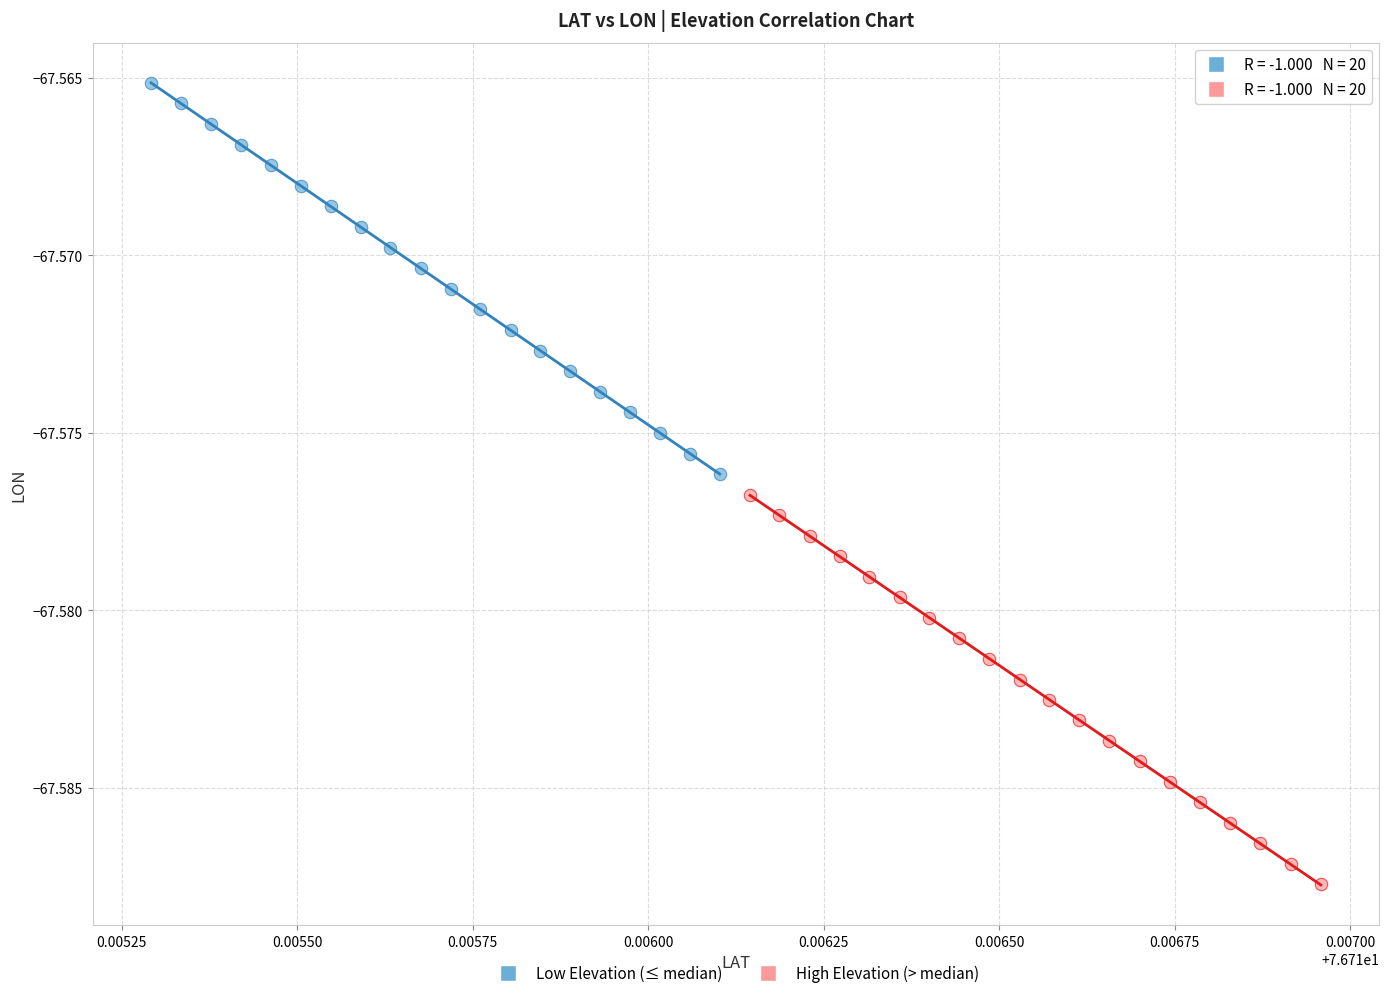

Which series contains the highest Y value?

Low Elevation (≤ median)